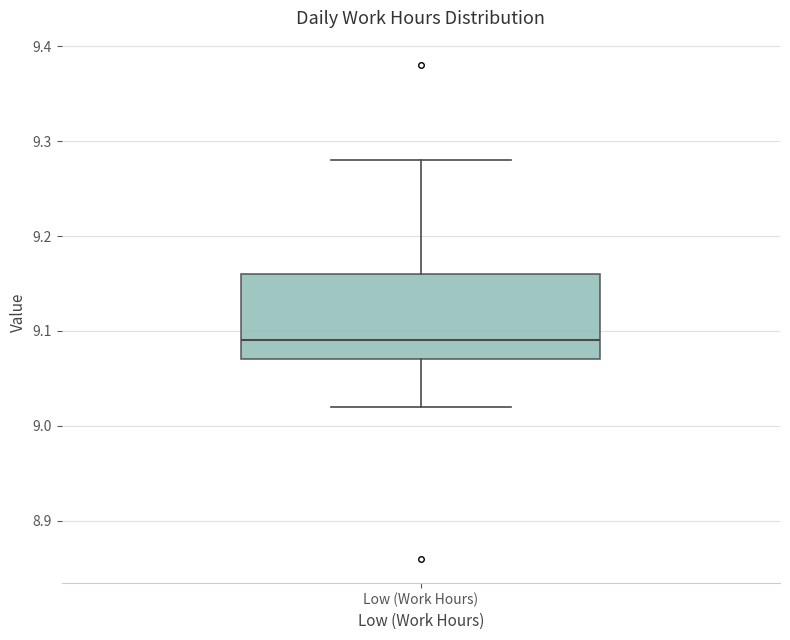

Read this box plot against the y-axis: the position of the median line, the range covered by the box, and the ends of both whiskers. The values are not printed on the chart, so give them approximately, as read against the axis.

median 9.09, box 9.07 to 9.16, whiskers 9.02 to 9.28